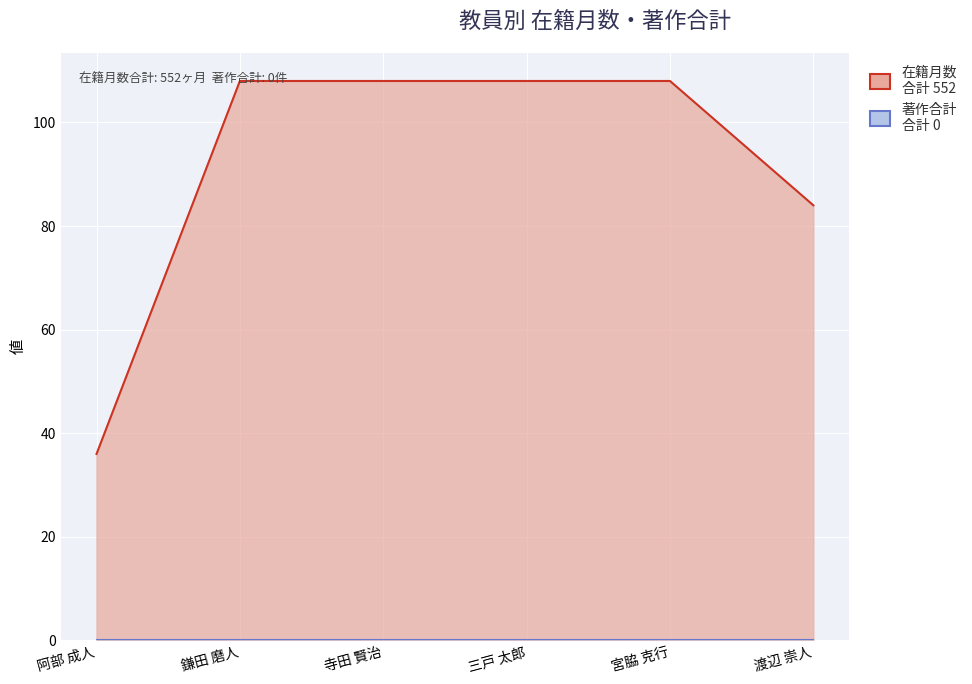

Reading left to right, list all the values displayed in this chart.

36	108	108	108	108	84